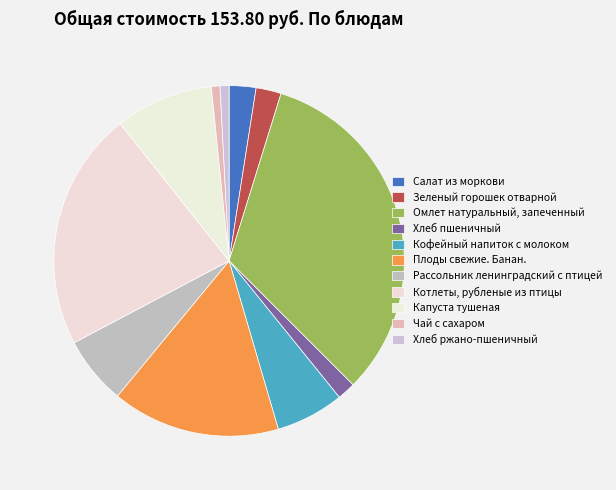

To the nearest percent, what percentage of the pie is Хлеб пшеничный?

2%